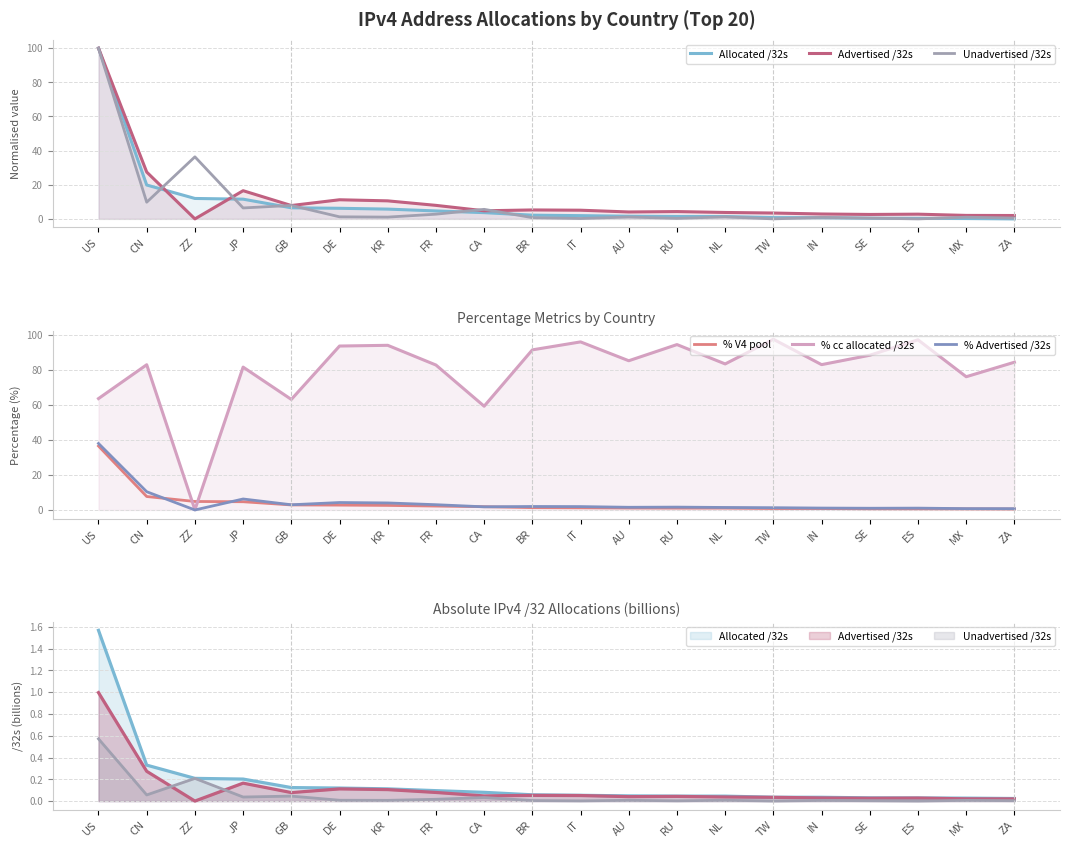

Between FR and CN, which is larger?

CN